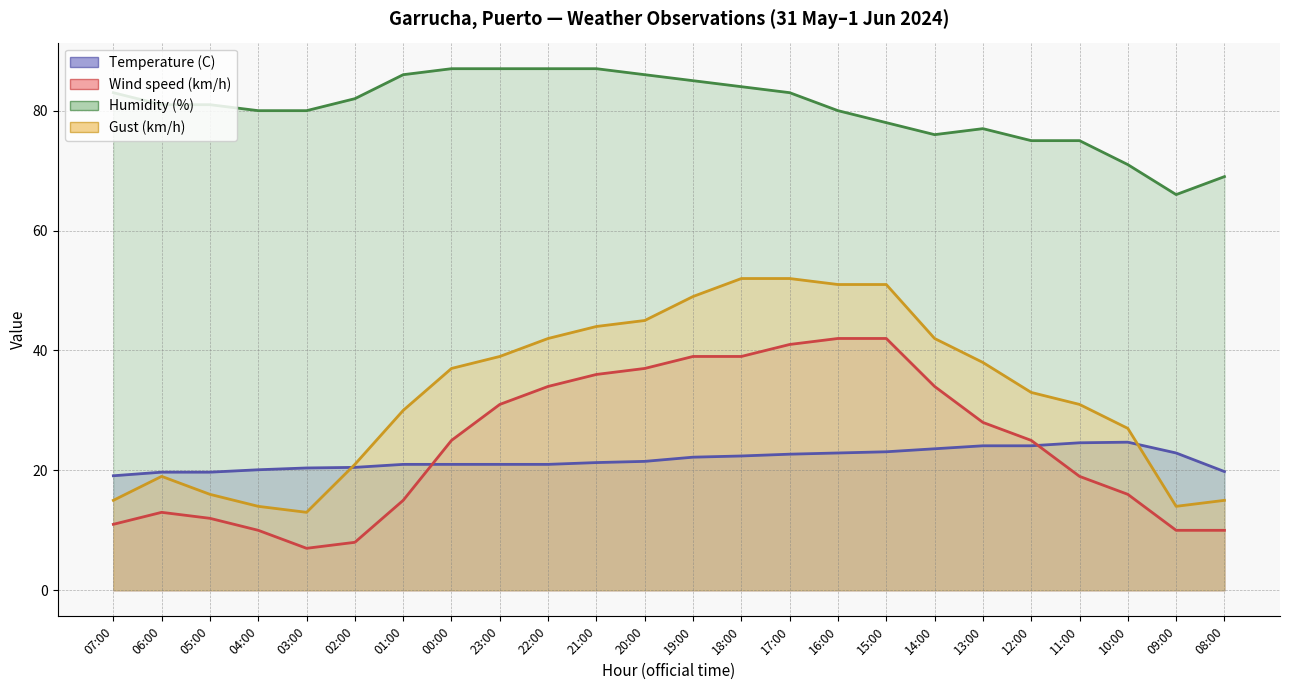

What is the spread (max minus min) of values at 21:00?

65.7